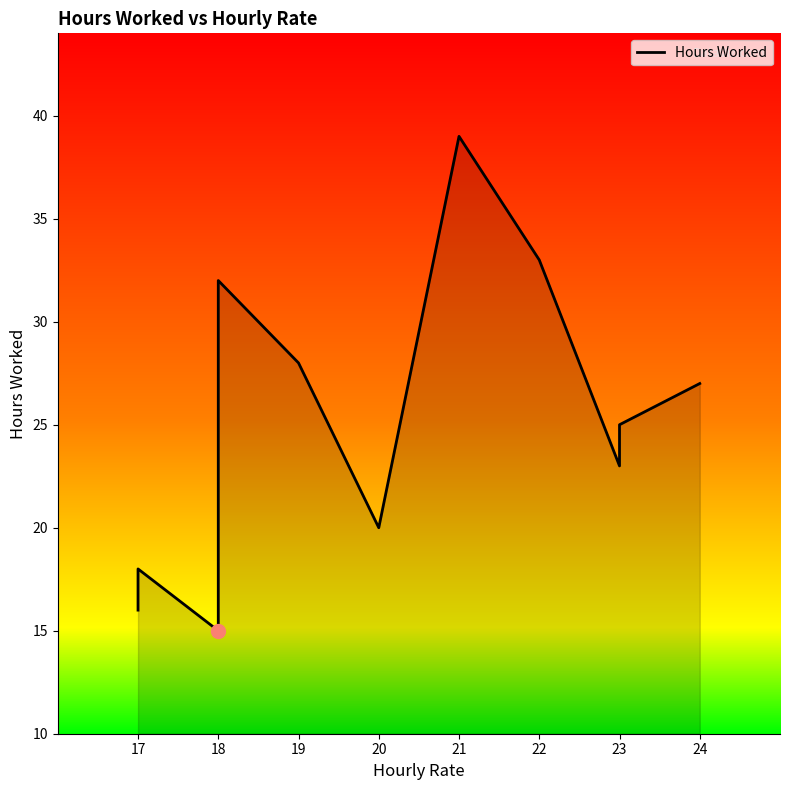

What is the maximum value shown in the chart?

39